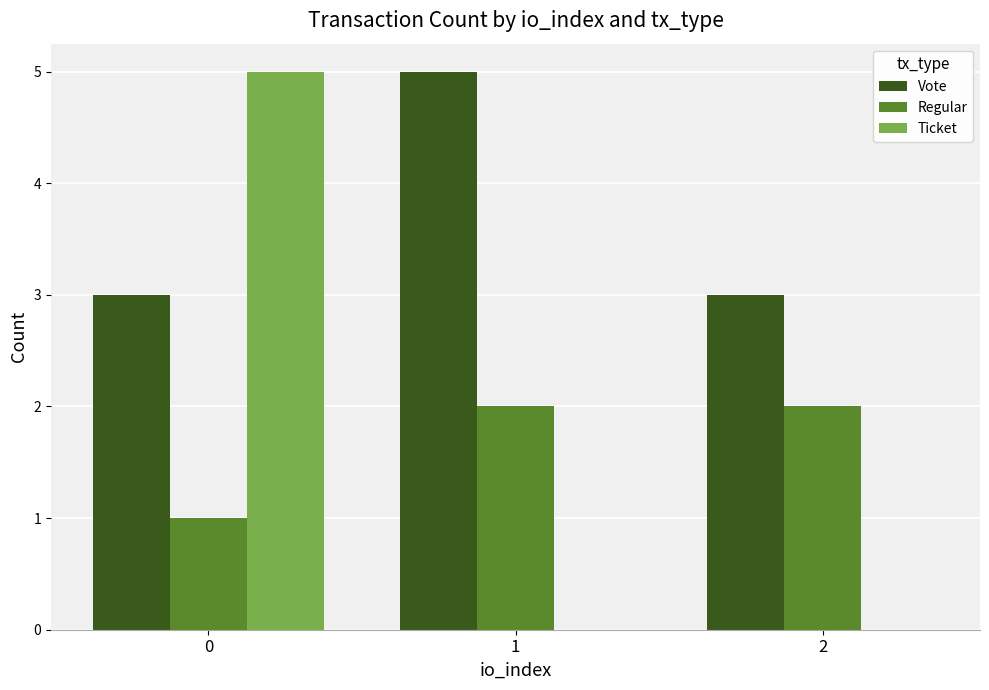

Are the bars horizontal?

No